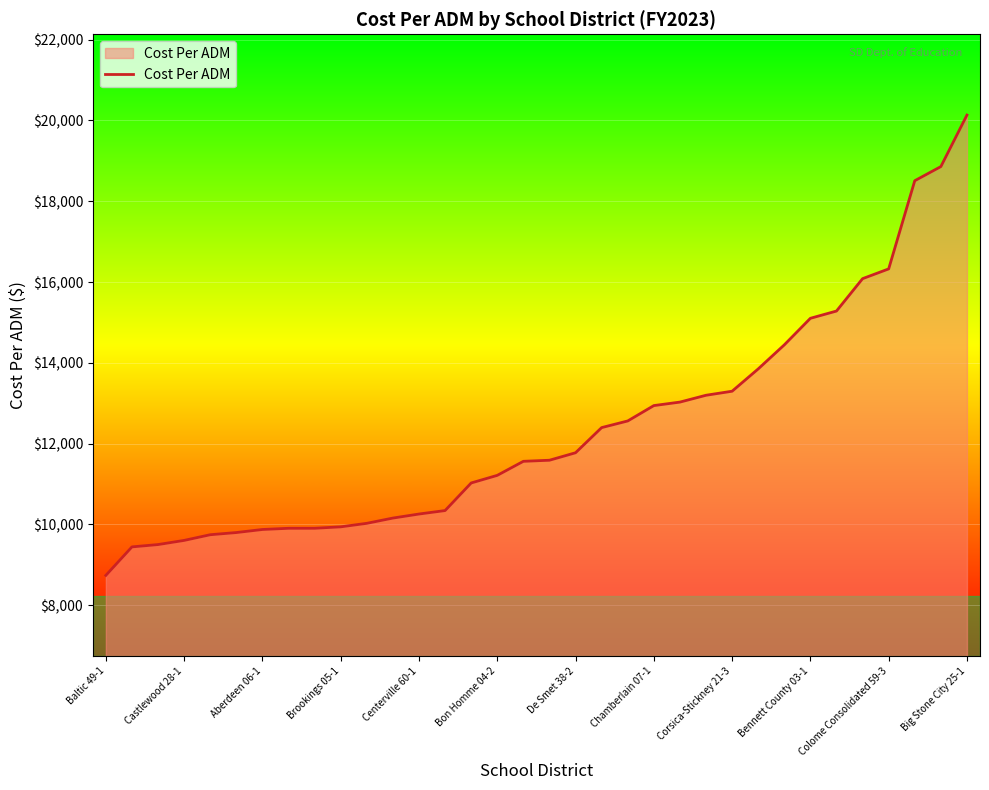

What is the smallest value displayed?

8739.1